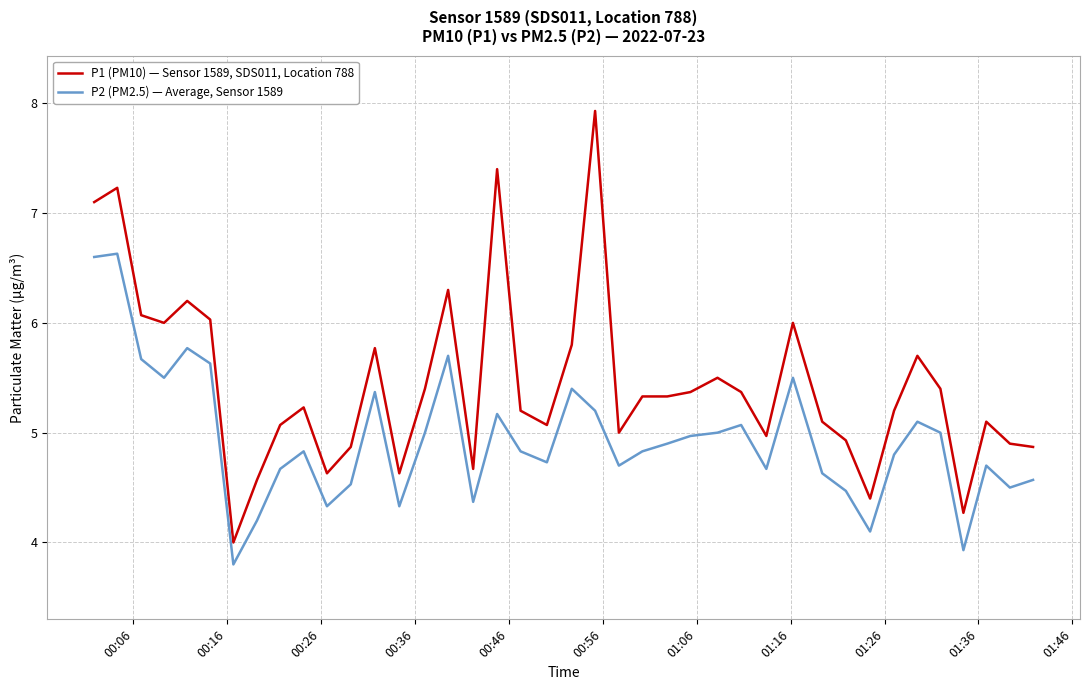

Which series has the largest total across all categories?

P1 (PM10) — Sensor 1589, SDS011, Location 788